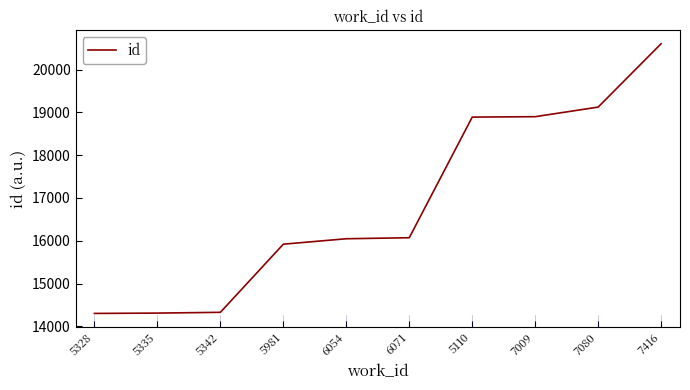

The value at 5335 is 14310. True or false?

True